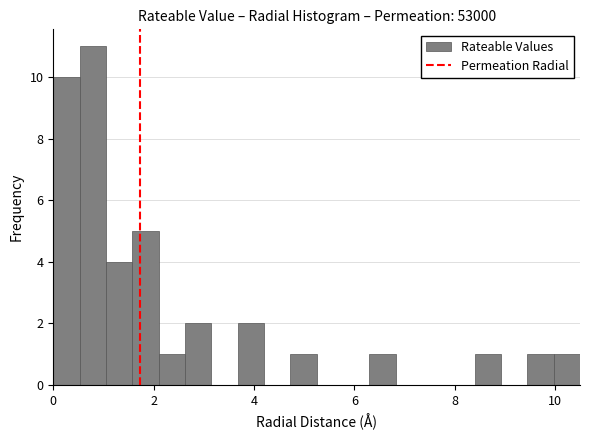

Around what value on the x-axis is the tallest bar? Give the approximate position of its centre, as read against the axis.

0.8